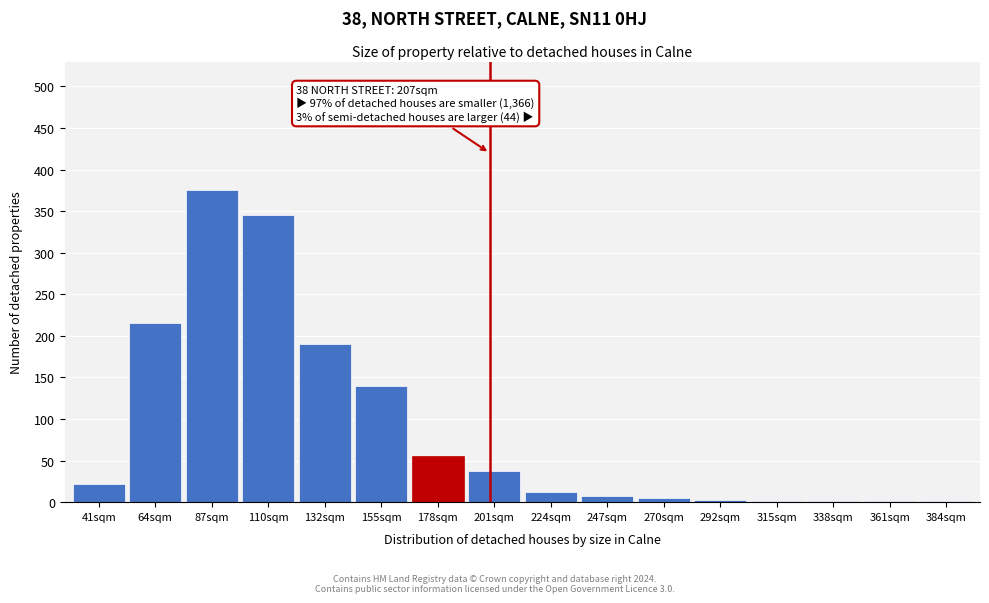

The chart shows a value of 38 at 201sqm. True or false?

True